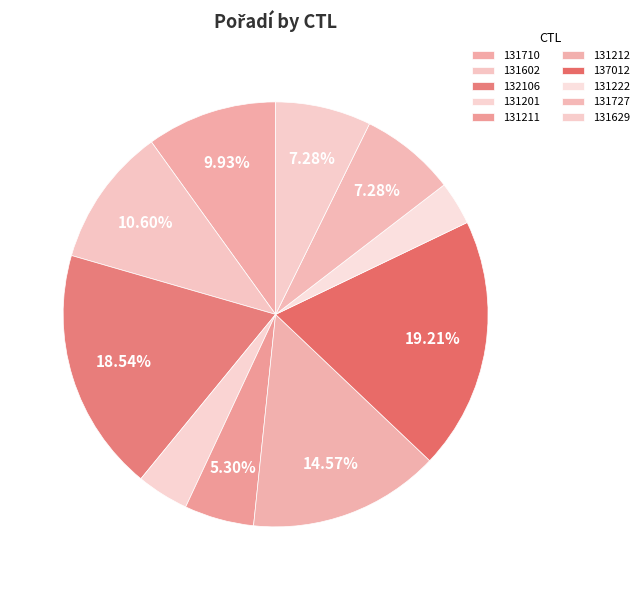

To the nearest percent, what is the combined percentage of 131629 and 131201?

11%